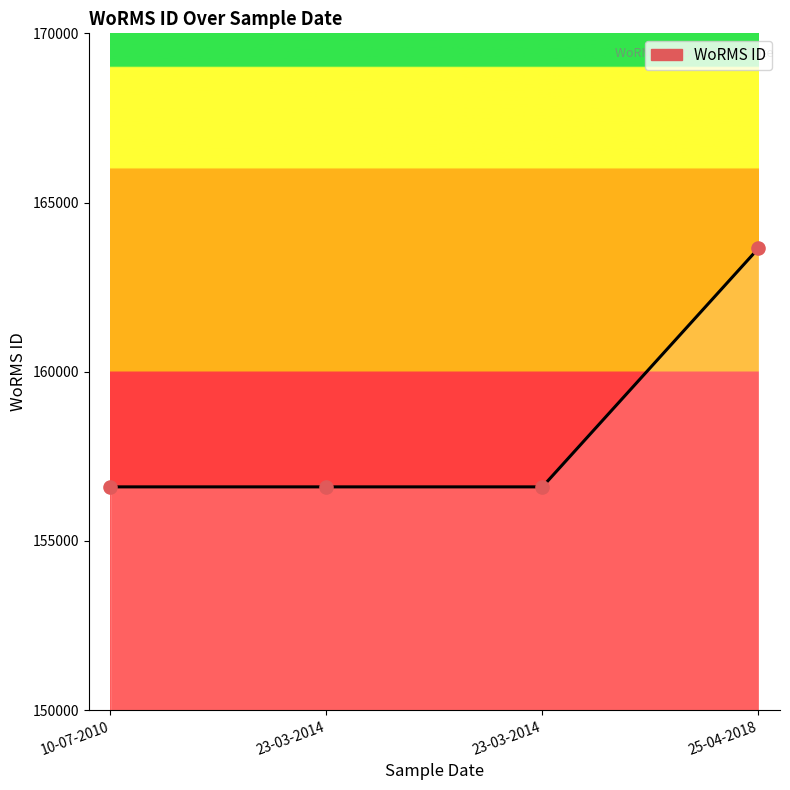

Approximately how many times larger is the value at 23-03-2014 compared to 10-07-2010?

1.0